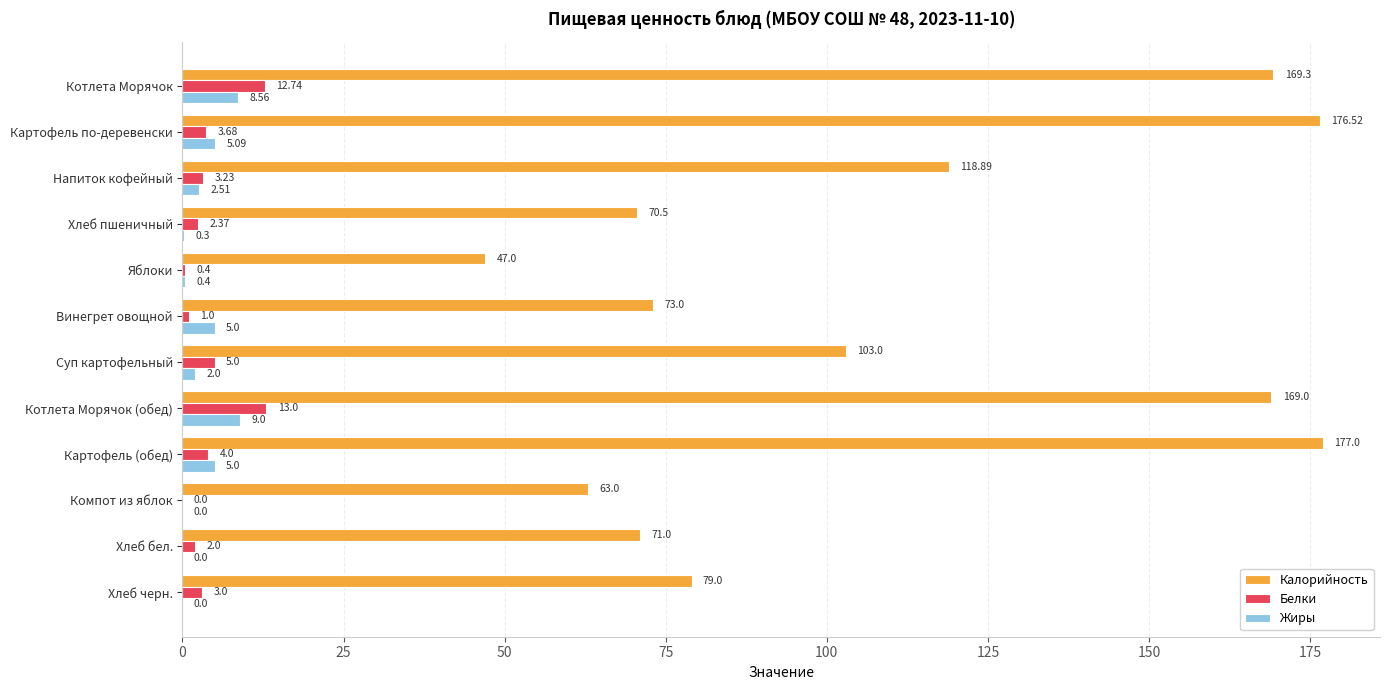

Which label corresponds to the largest value in the chart?

Картофель (обед)